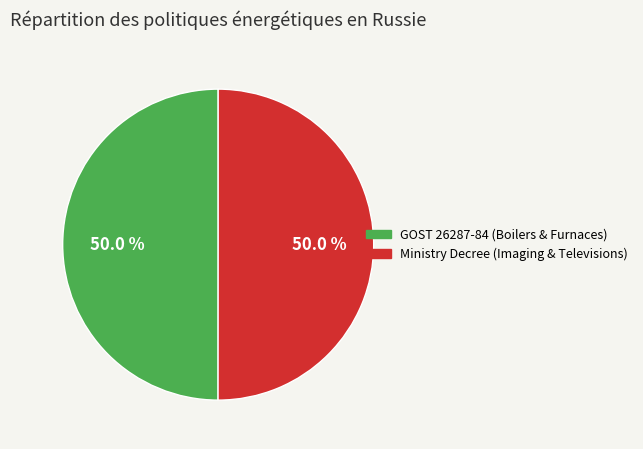

Combined, what portion of the pie is GOST 26287-84 (Boilers & Furnaces) and Ministry Decree (Imaging & Televisions)?

100.0%